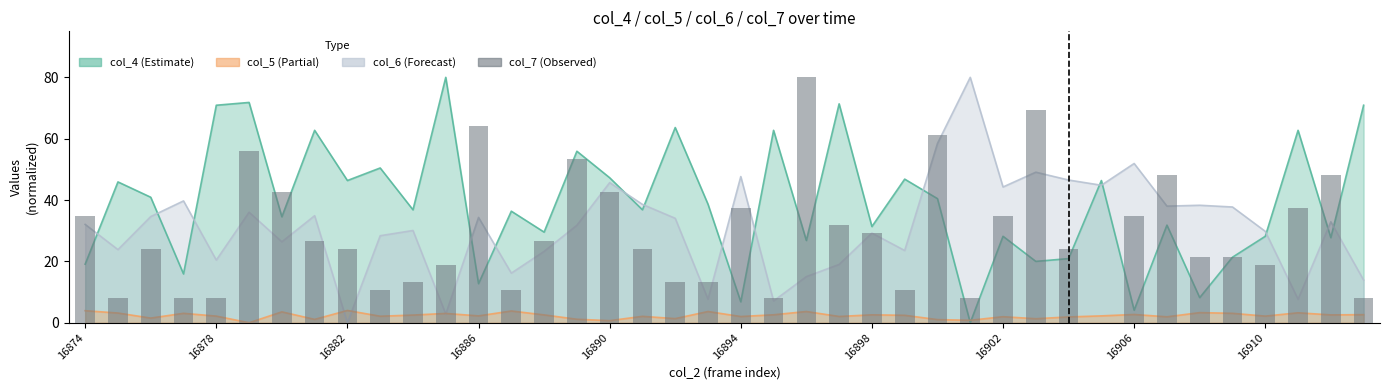

Rank the categories by value from lowest to highest.

31, 16878, 16886, 16890, 21, 27, 39, 16910, 13, 25, 10, 18, 19, 11, 36, 34, 35, 16882, 16906, 17, 30, 16902, 14, 24, 23, 16874, 28, 32, 20, 37, 16898, 16, 33, 38, 15, 16894, 26, 12, 29, 22